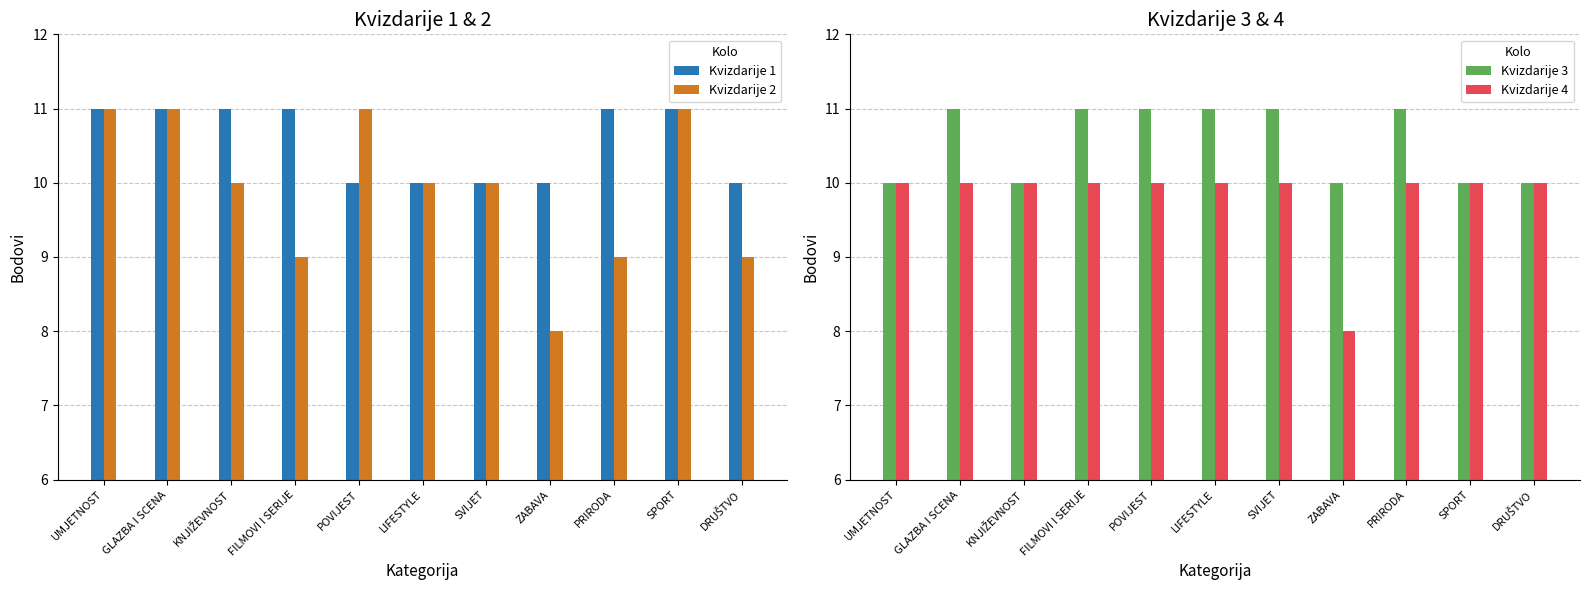

Reading left to right, extract all data points from this chart.

Kvizdarije 1: 11	11	11	11	10	10	10	10	11	11	10
Kvizdarije 2: 11	11	10	9	11	10	10	8	9	11	9
Kvizdarije 3: 10	11	10	11	11	11	11	10	11	10	10
Kvizdarije 4: 10	10	10	10	10	10	10	8	10	10	10